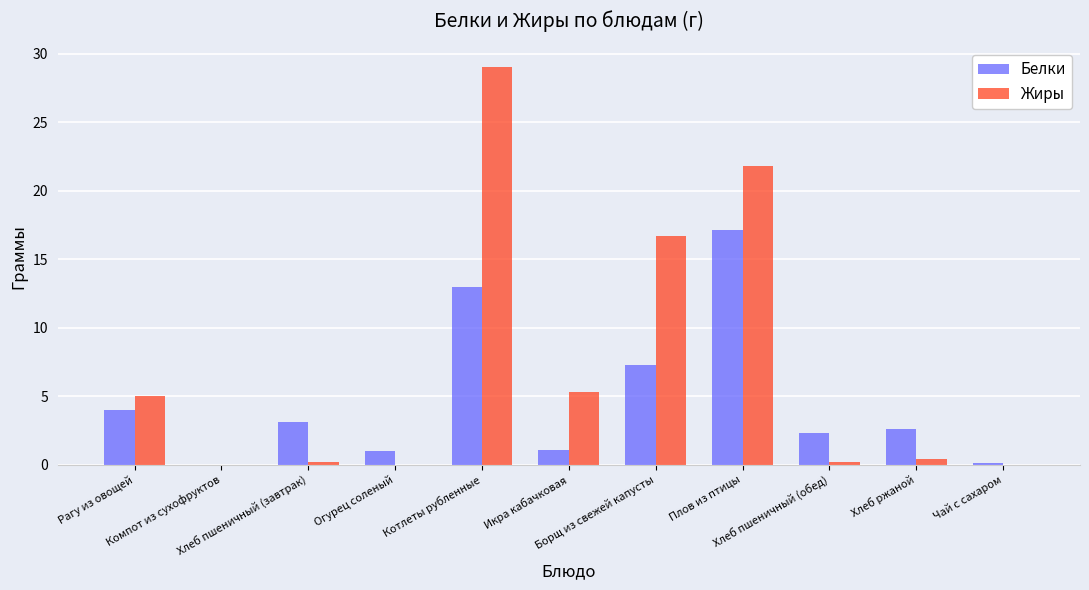

What is the average value of the Жиры series?

7.1